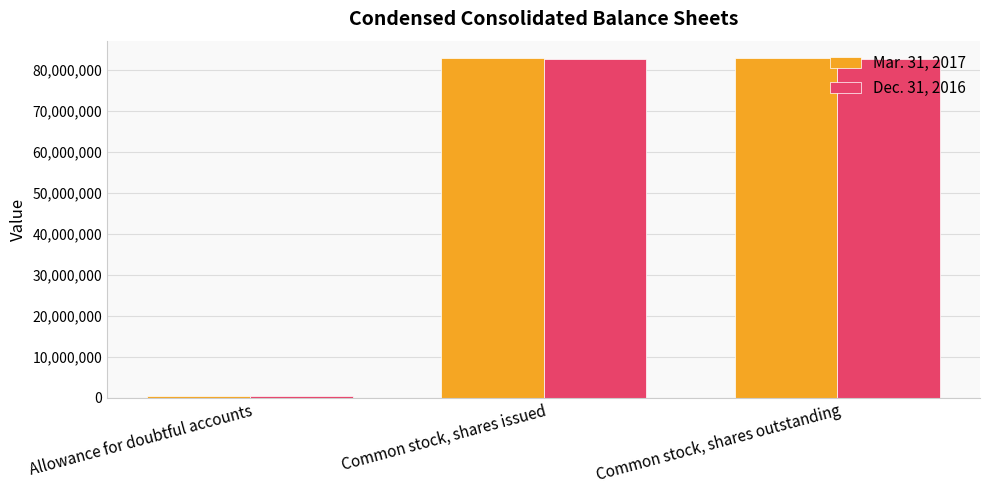

Count the number of data series in this chart.

2